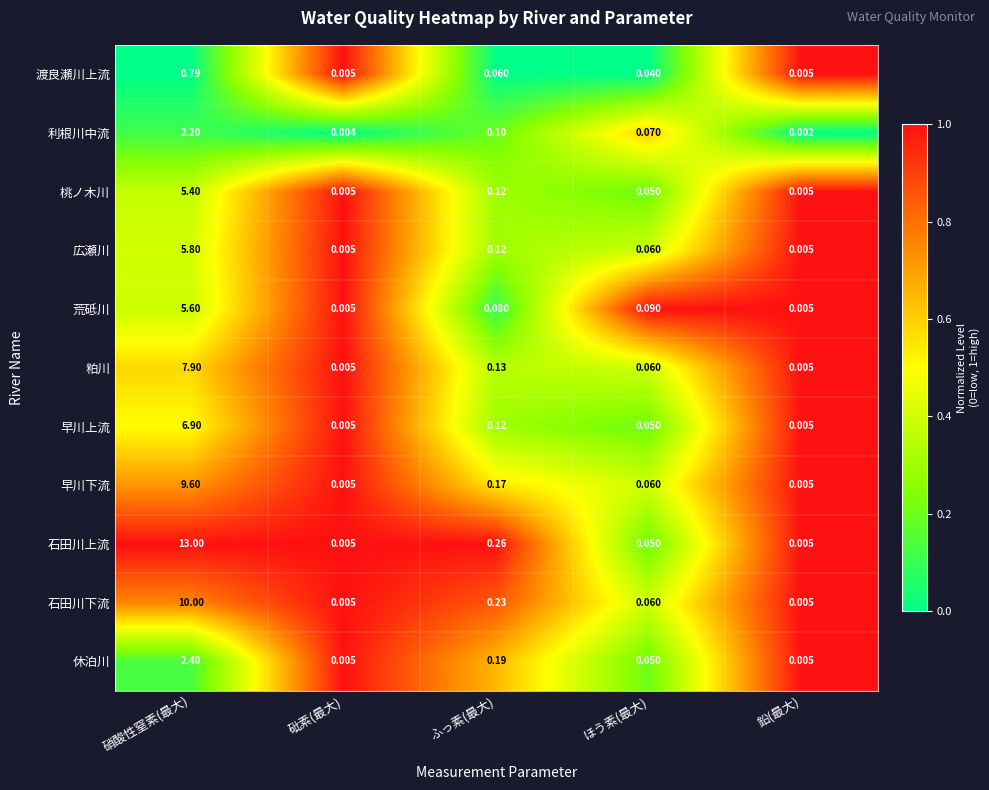

At how many categories does at least one series exceed 0?

5